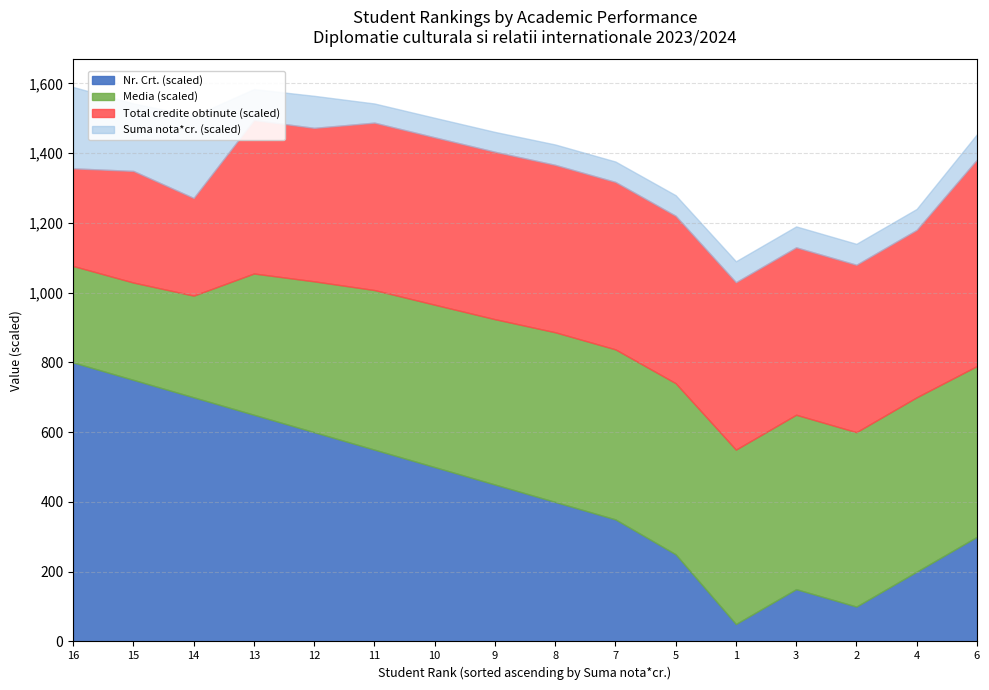

True or false: Total credite obtinute and Nr. Crt. cross at least once.

False